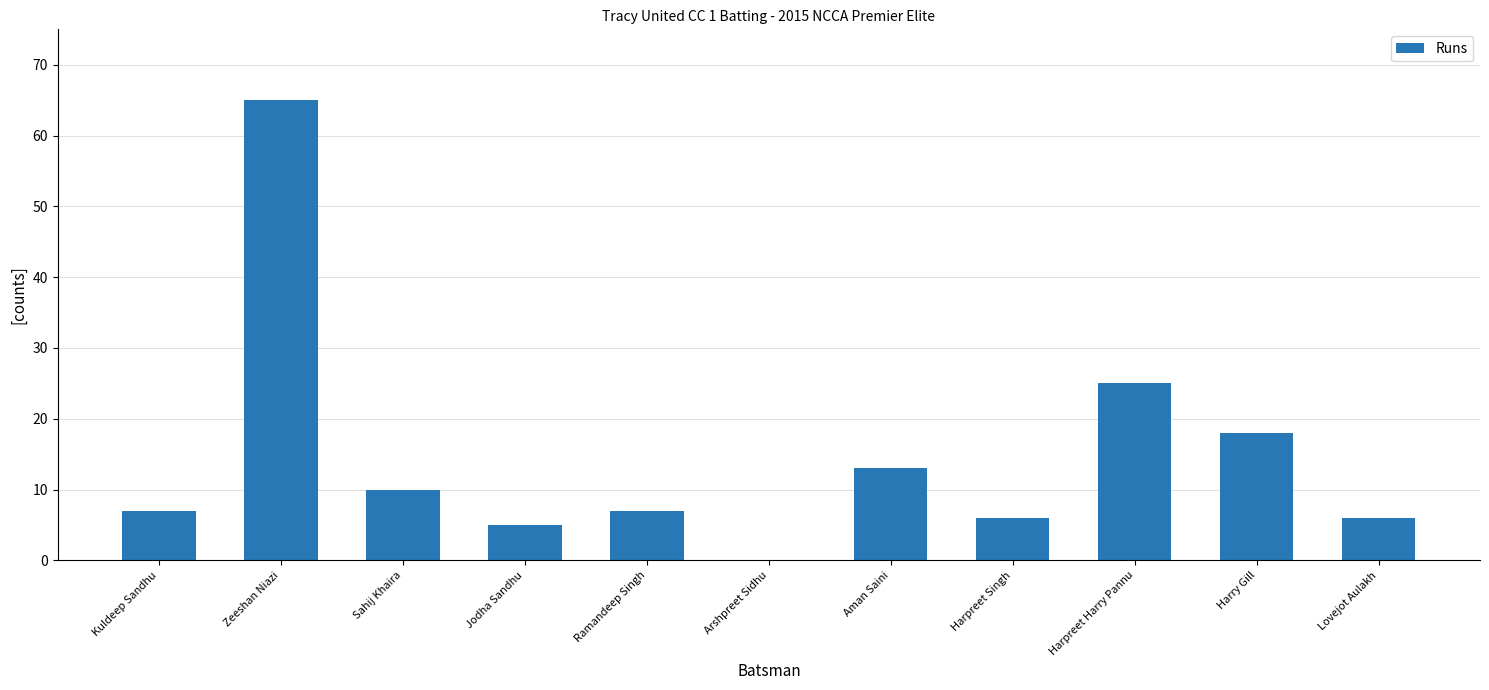

What is the sum of all values?

162